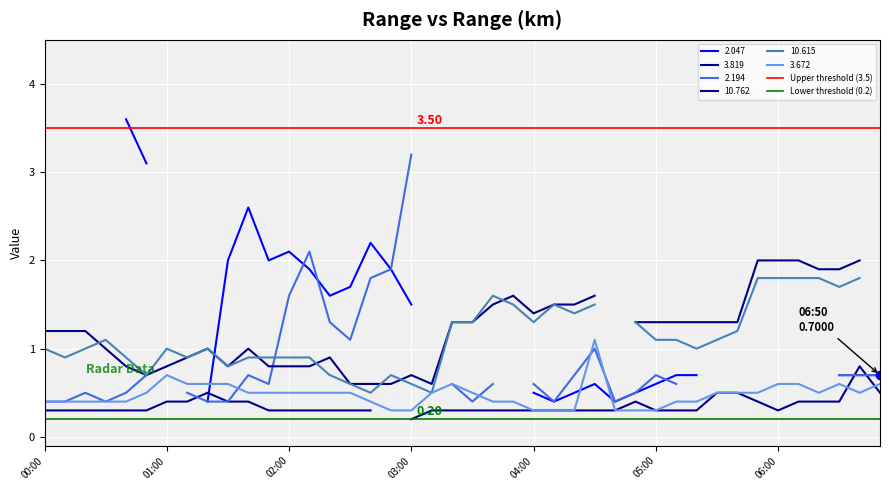

Between 00:00 and 01:00, which is larger?

00:00